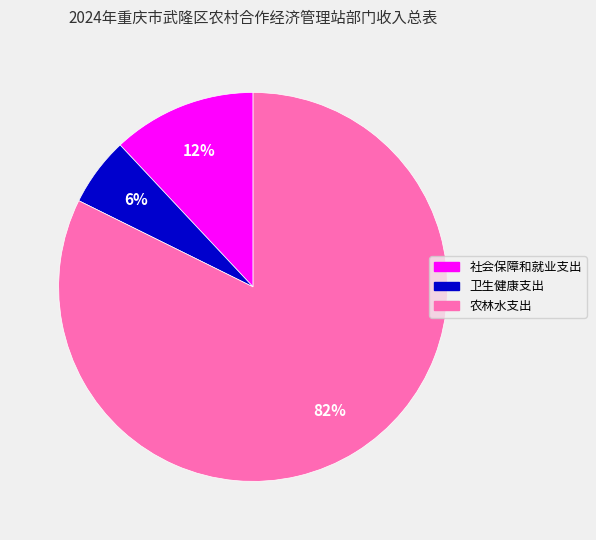

Approximately how many times larger is the value at 卫生健康支出 compared to 社会保障和就业支出?

0.5